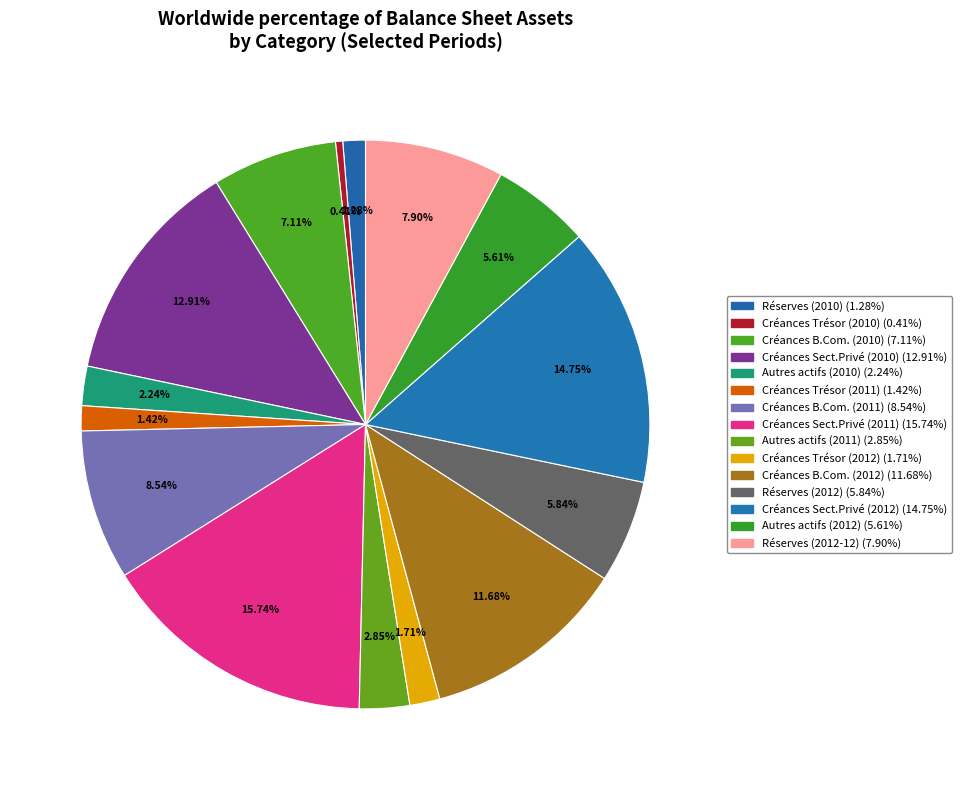

Count the number of slices in the pie.

15